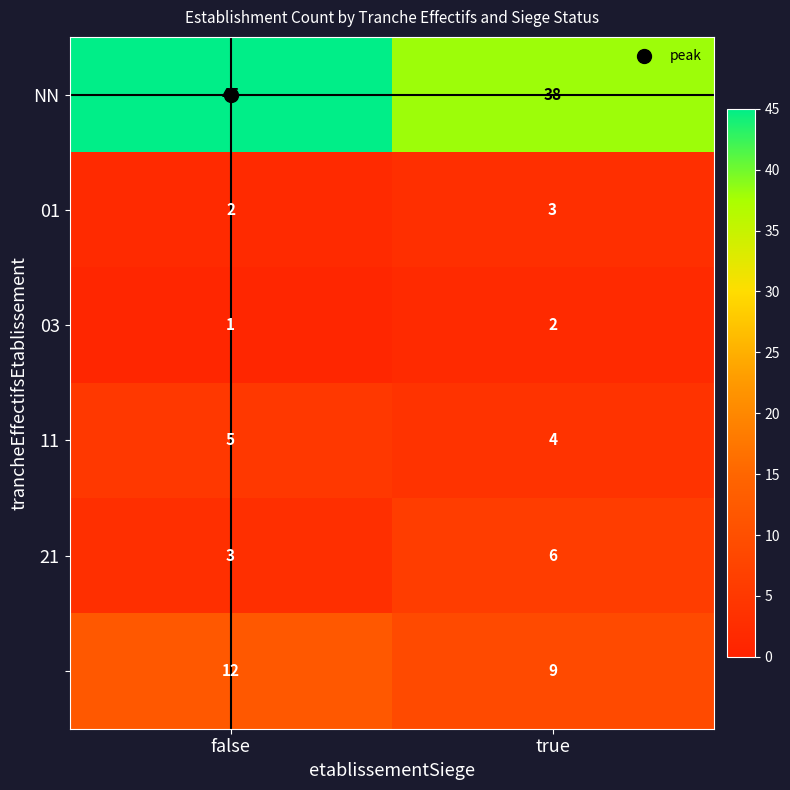

What is the difference between the highest and lowest values at true?

36